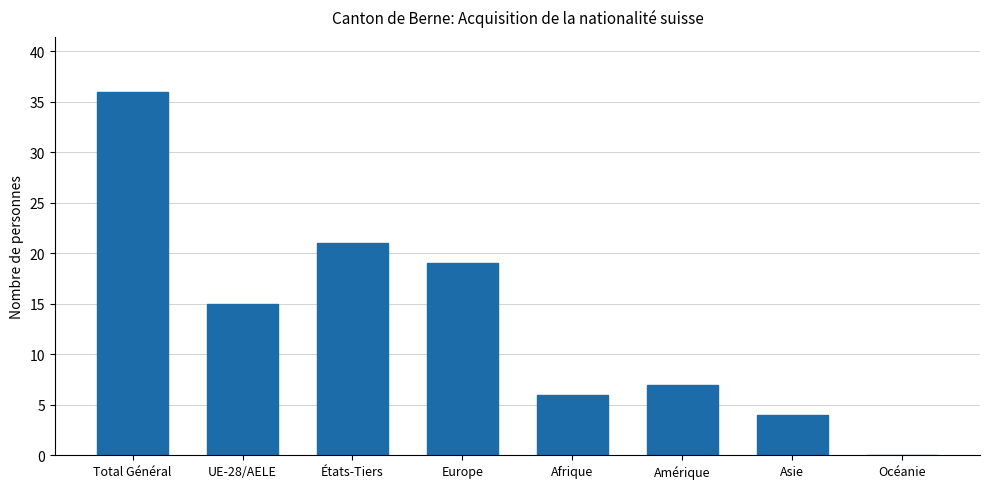

Which category has the highest value across all series?

Total Général